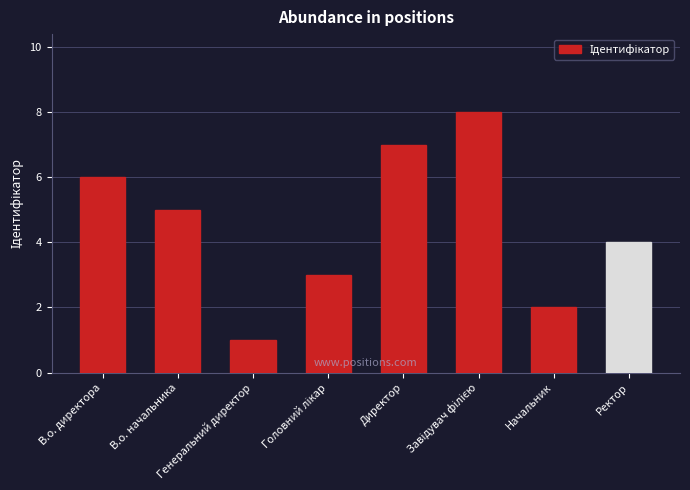

Reading left to right, extract all data points from this chart.

6	5	1	3	7	8	2	4